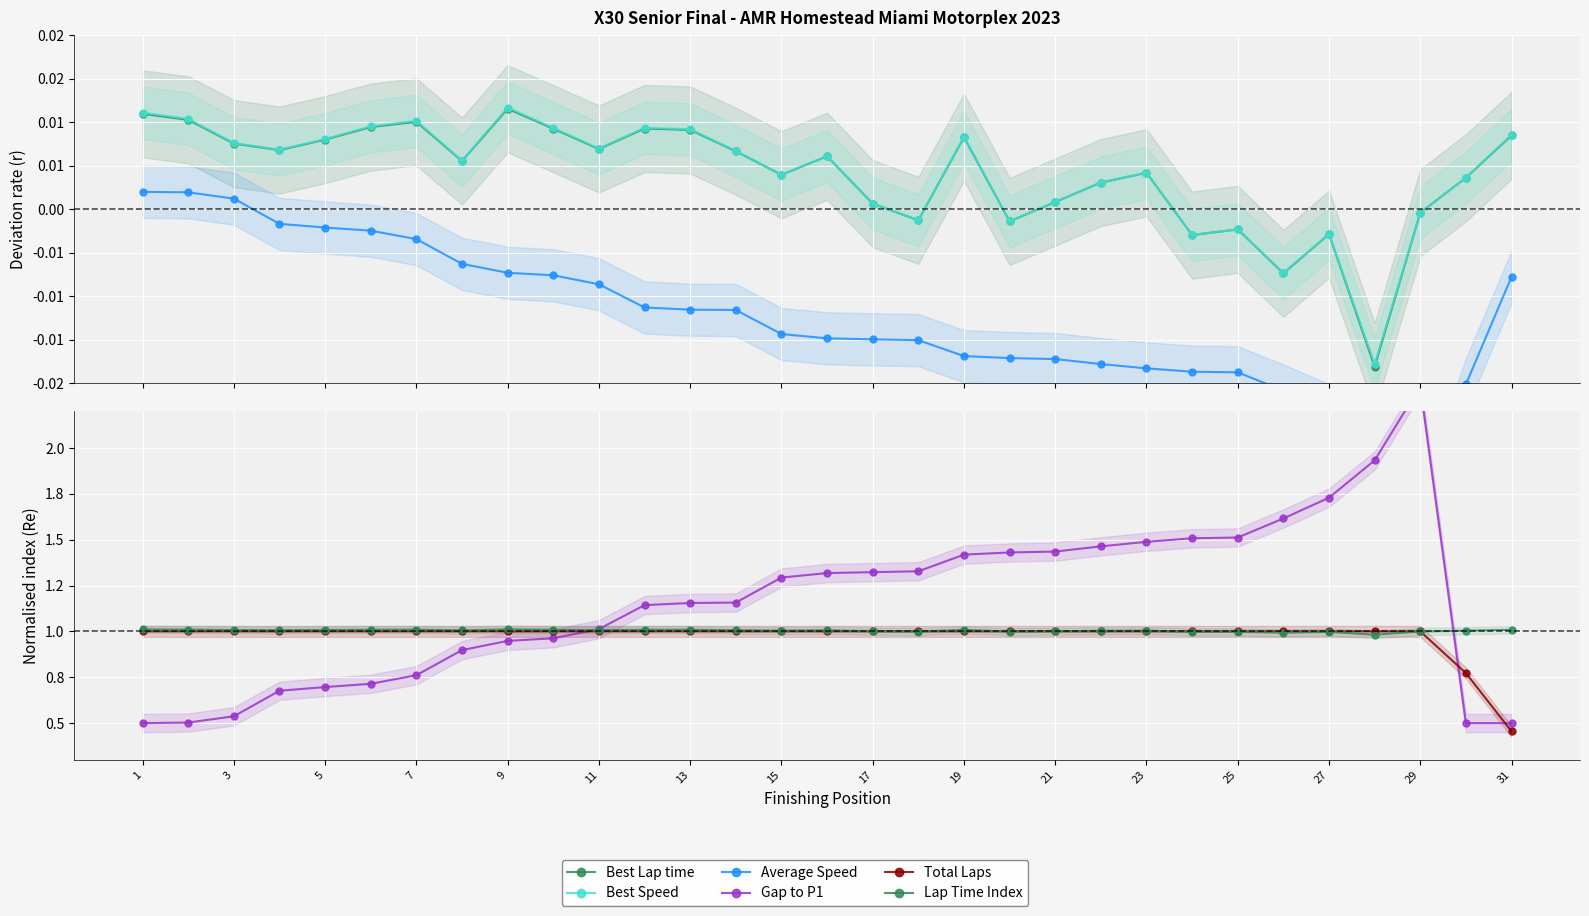

Is the value of Best Lap time at 15 greater than the value of Gap to P1 at 22?

No